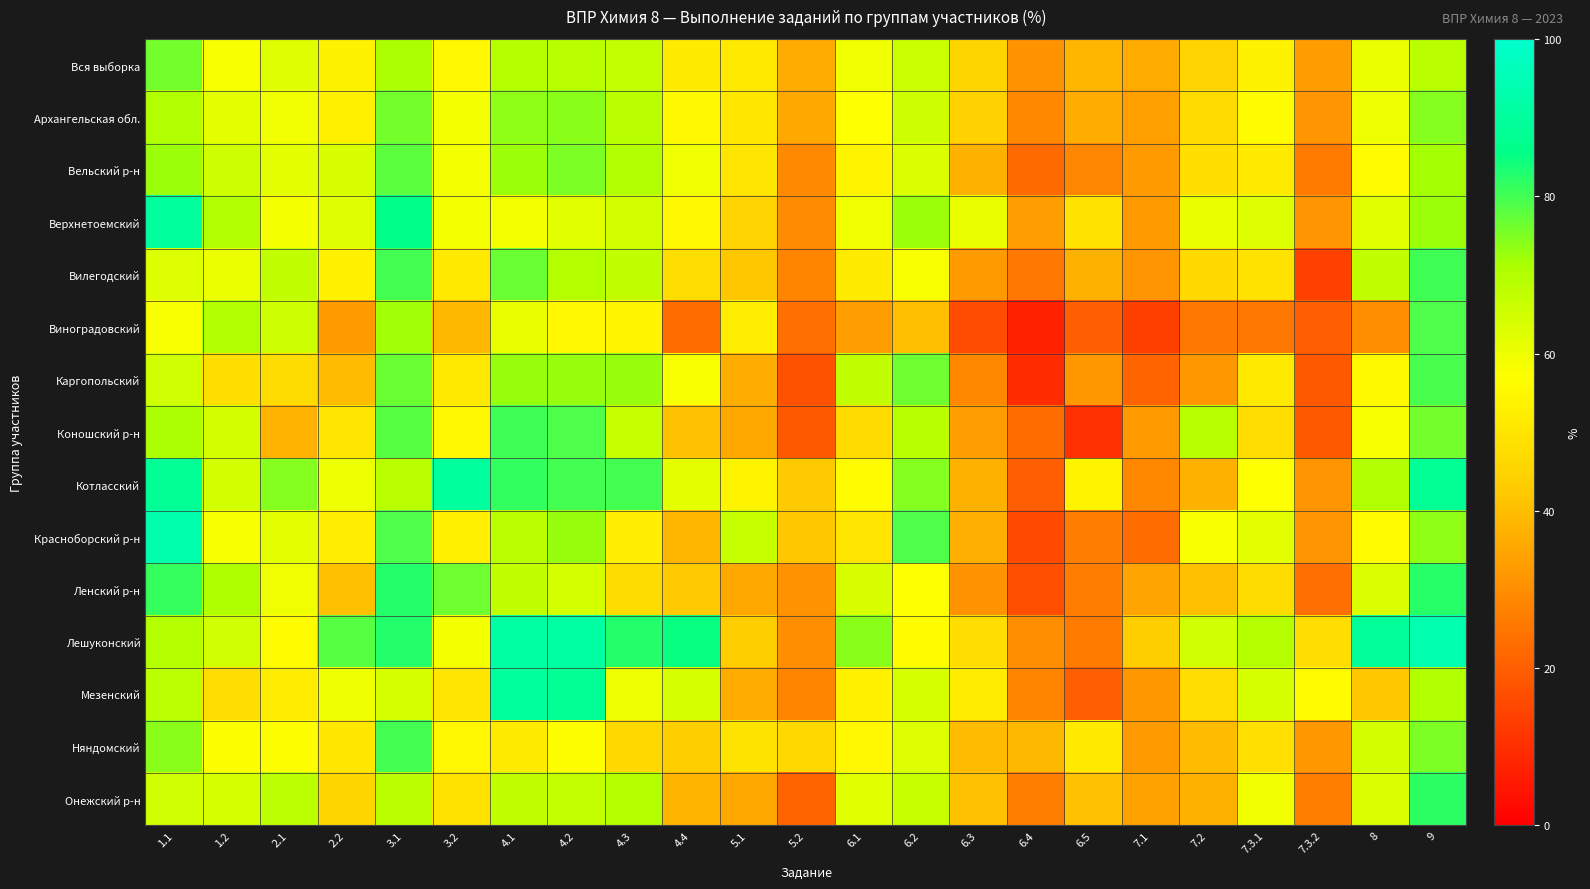

What is the minimum value shown in the chart?

7.3